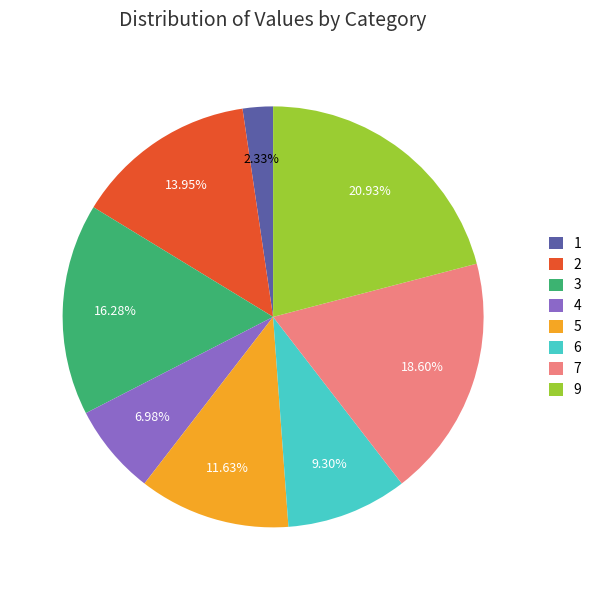

To the nearest percent, what is the average slice percentage?

12%